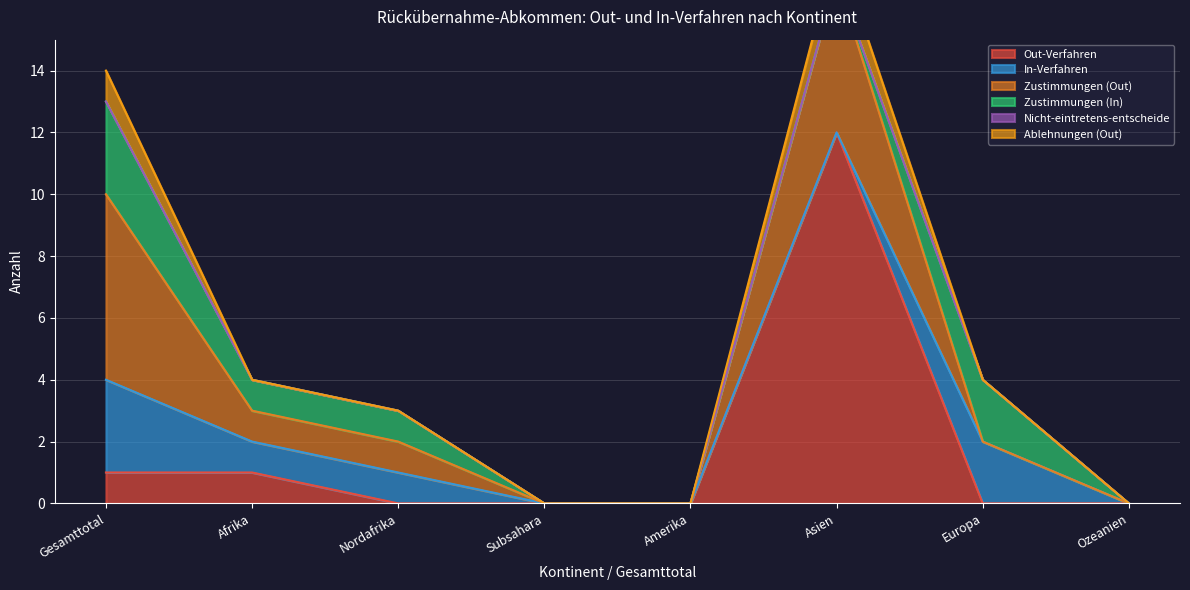

Which series has the largest range (max minus min)?

Out-Verfahren